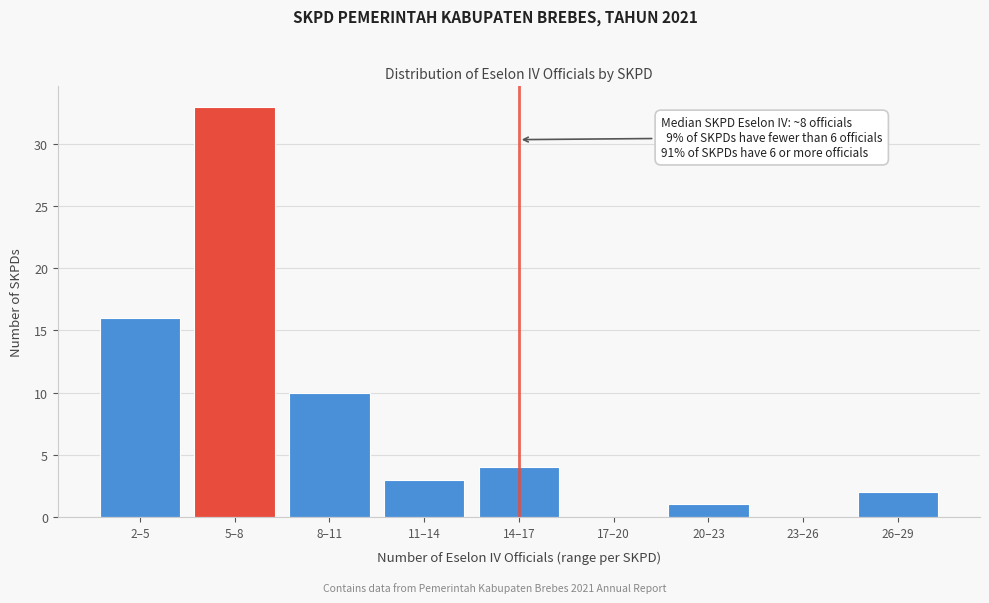

Reading left to right, what are all the values shown in this chart?

2–5=16	5–8=33	8–11=10	11–14=3	14–17=4	17–20=0	20–23=1	23–26=0	26–29=2